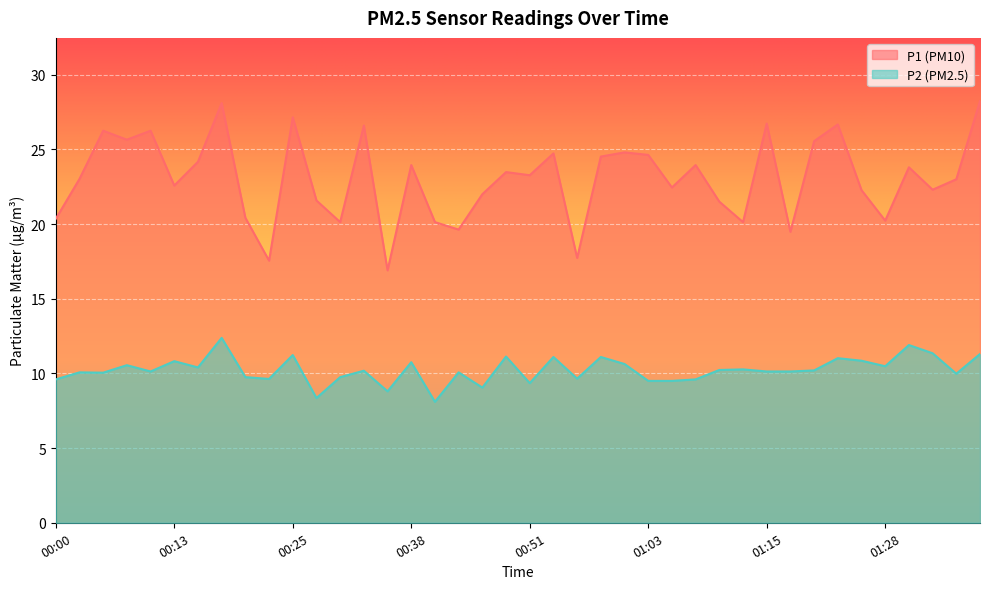

What is the spread (max minus min) of values at 00:48?

12.3